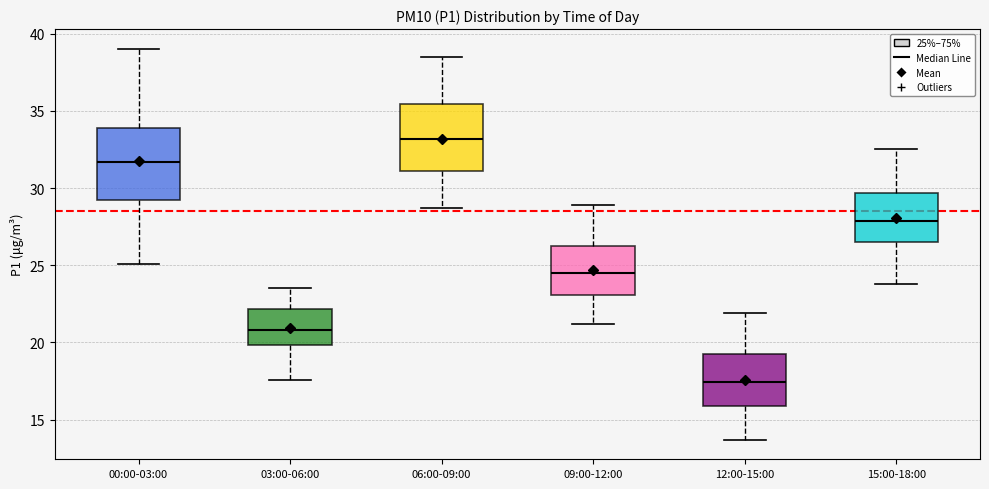

Reading left to right, read every box against the y-axis: the position of its median line, the range the box covers, and the ends of its whiskers. The values are not printed on the chart, so give them approximately, as read against the axis.

00:00-03:00: median 31.5, box 29.0 to 34.0, whiskers 25.0 to 39.0
03:00-06:00: median 21.0, box 20.0 to 22.0, whiskers 17.5 to 23.5
06:00-09:00: median 33.0, box 31.0 to 35.5, whiskers 28.5 to 38.5
09:00-12:00: median 24.5, box 23.0 to 26.5, whiskers 21.0 to 29.0
12:00-15:00: median 17.5, box 16.0 to 19.5, whiskers 13.5 to 22.0
15:00-18:00: median 28.0, box 26.5 to 29.5, whiskers 24.0 to 32.5